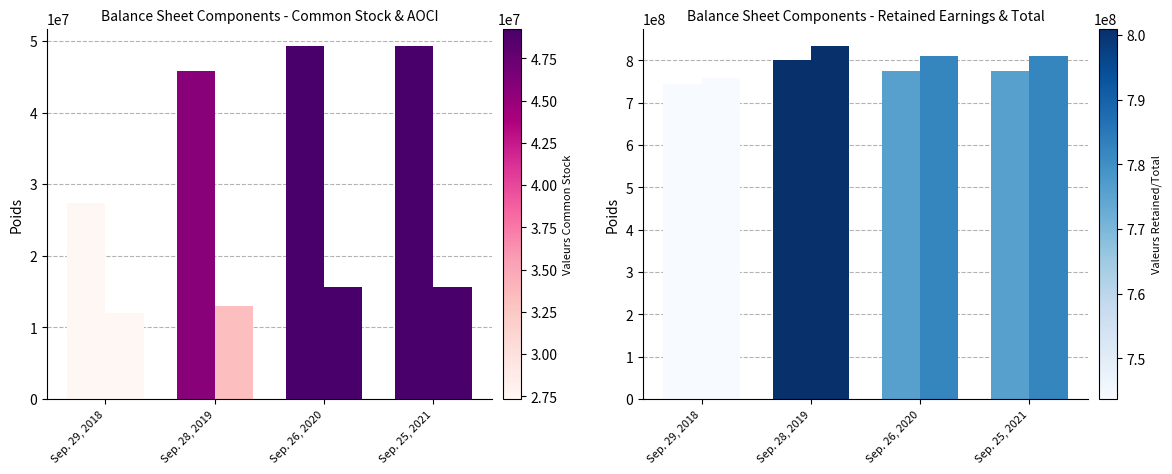

How many groups of bars are there?

4